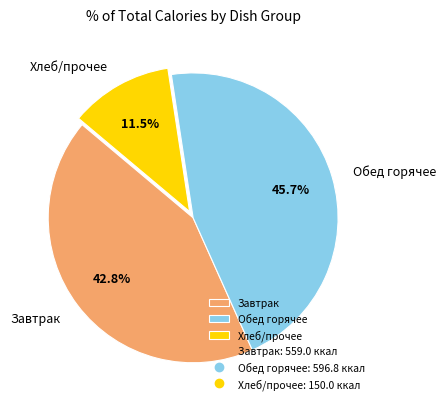

Is there a majority slice in this chart?

No